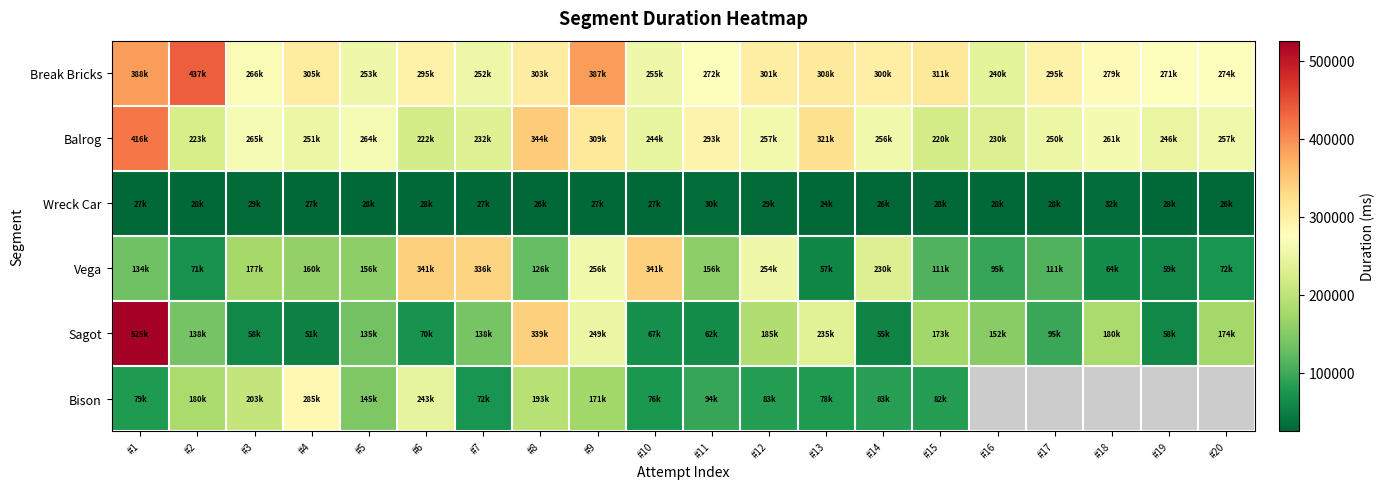

Which series has the largest total across all categories?

Break Bricks